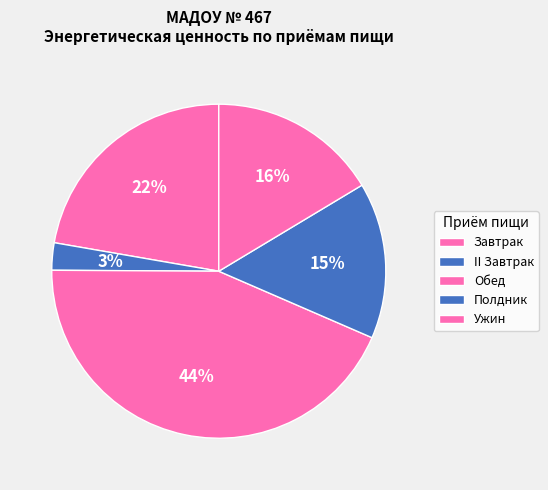

What is the largest slice in the pie chart?

Обед